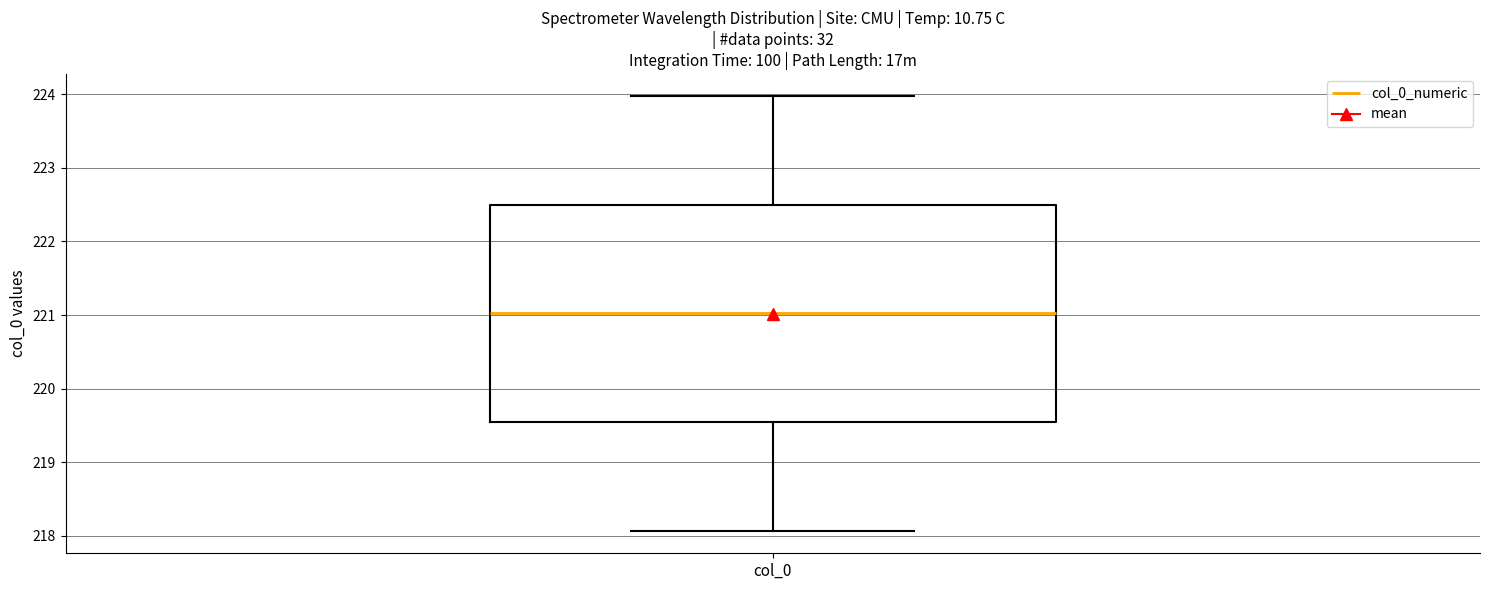

Where is the upper edge of the box for col_0 on the y-axis? The values are not printed on the chart, so give them approximately, as read against the axis.

222.5